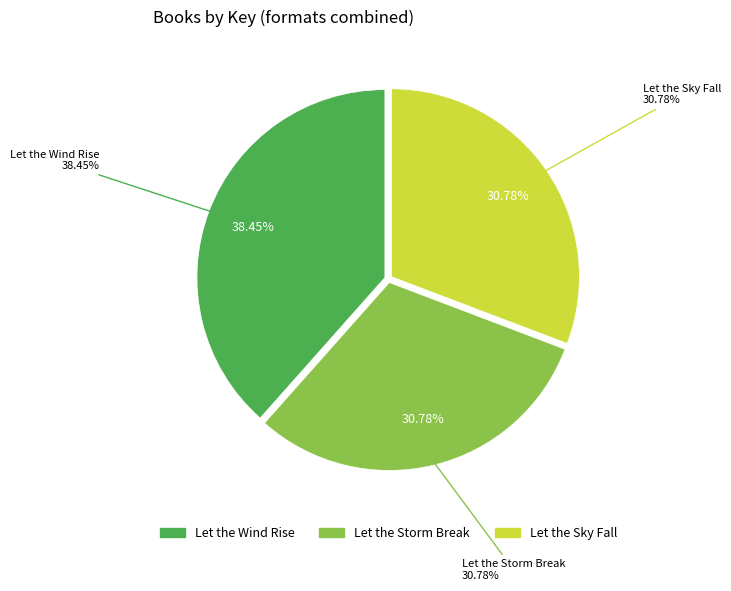

What percentage do Let the Wind Rise and Let the Sky Fall together represent?

69.2%